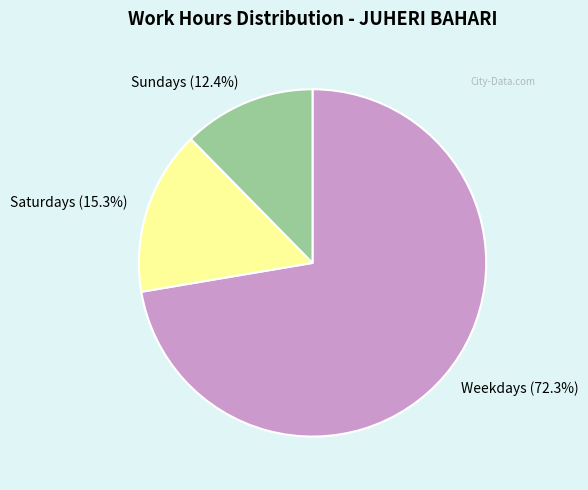

Count the number of slices in the pie.

3